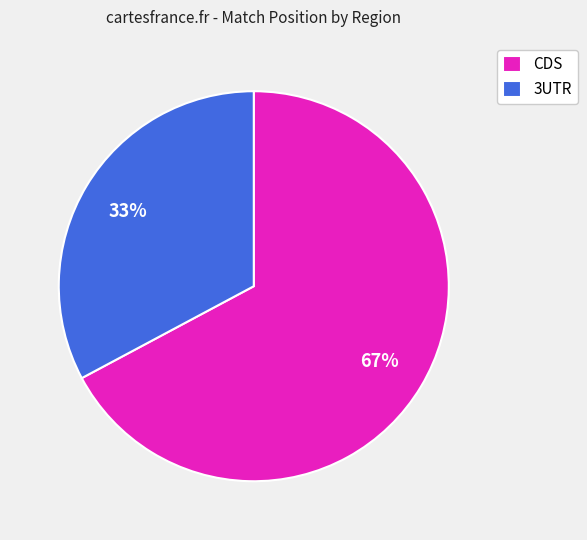

Is the sum of 3UTR and CDS greater than half?

Yes